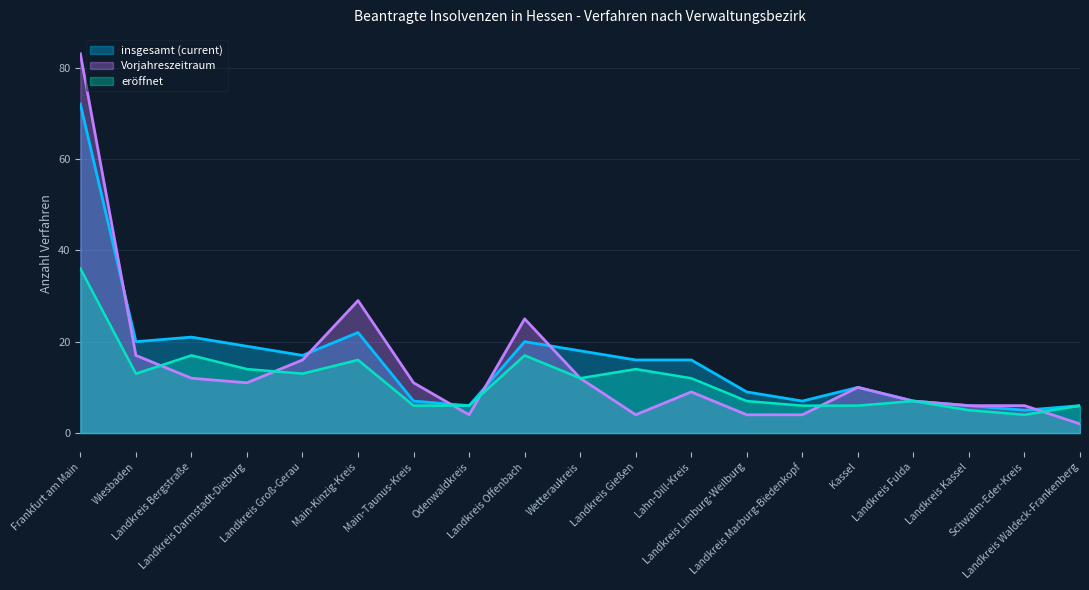

True or false: insgesamt (current) and Vorjahreszeitraum intersect in this chart.

True